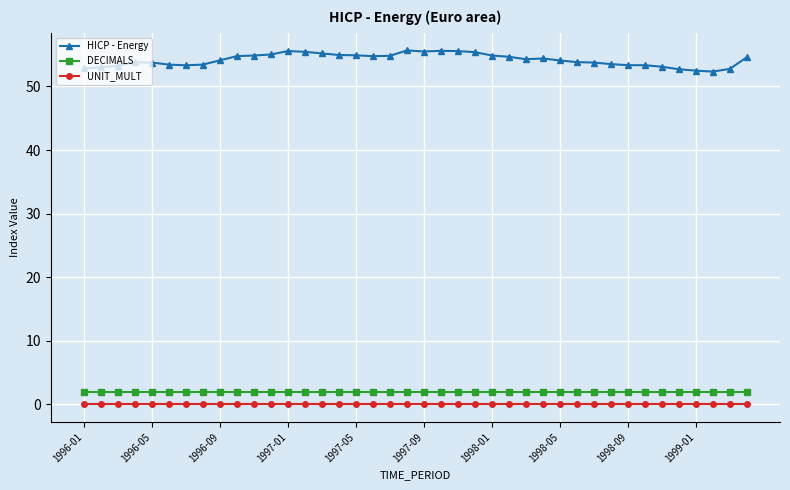

True or false: UNIT_MULT and DECIMALS intersect in this chart.

False